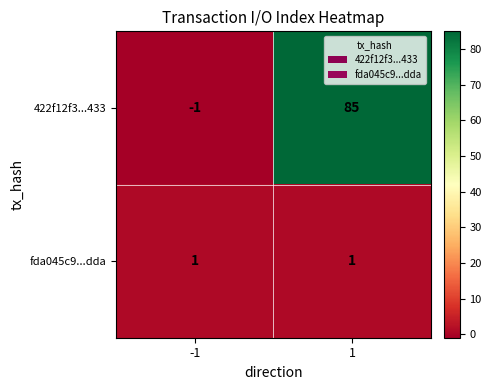

Between -1 and 1, which series saw the biggest shift?

422f12f3...433